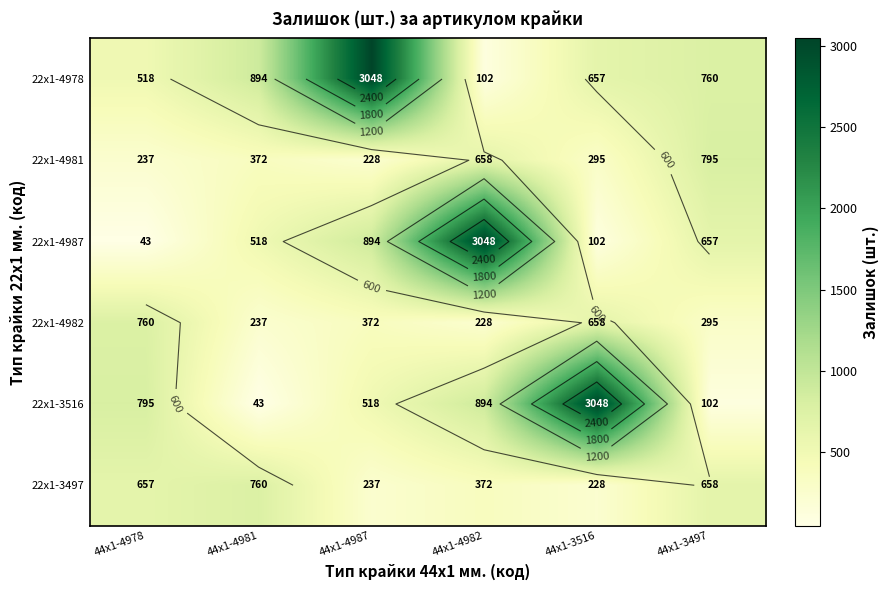

What is the approximate value of 22x1-3516 at 44x1-3497, to the nearest 100?

100